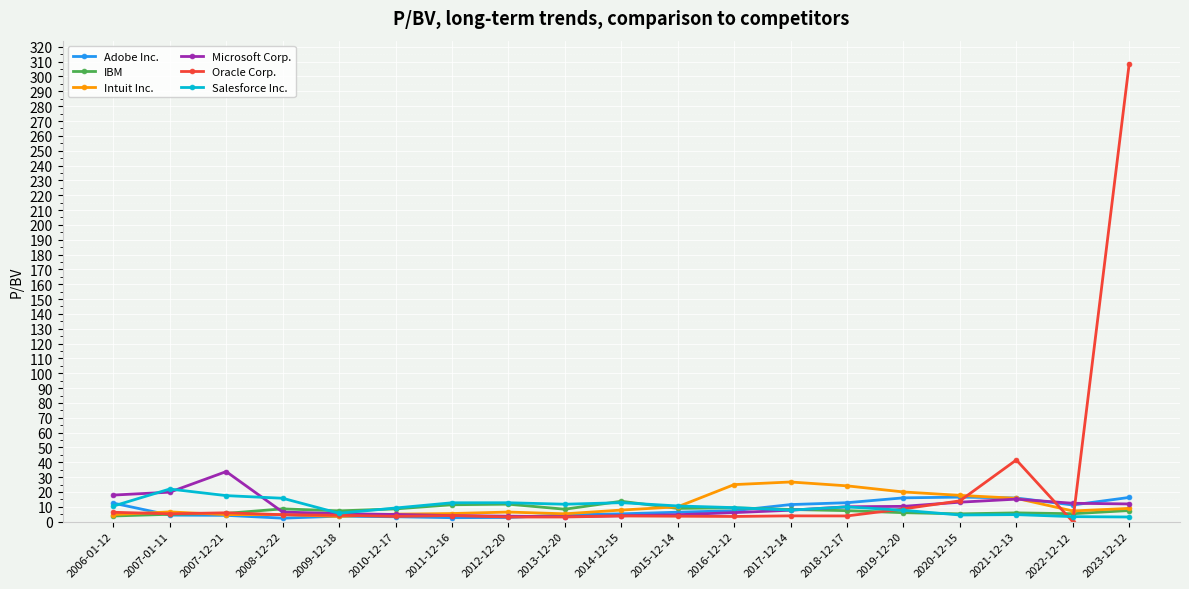

Count the number of categories in the chart.

19